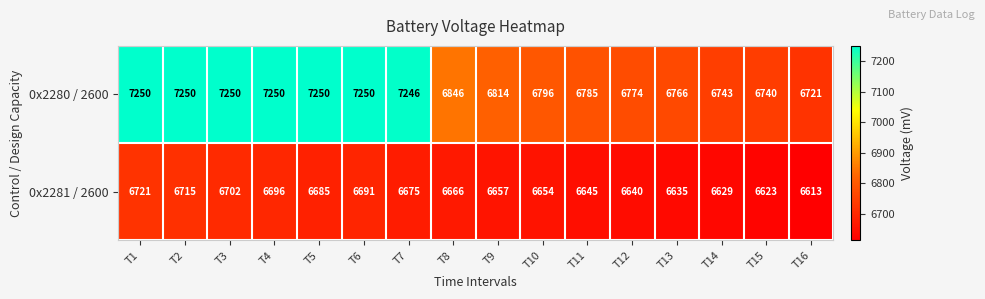

What is the lowest value of the 0x2281 / 2600 series?

6613